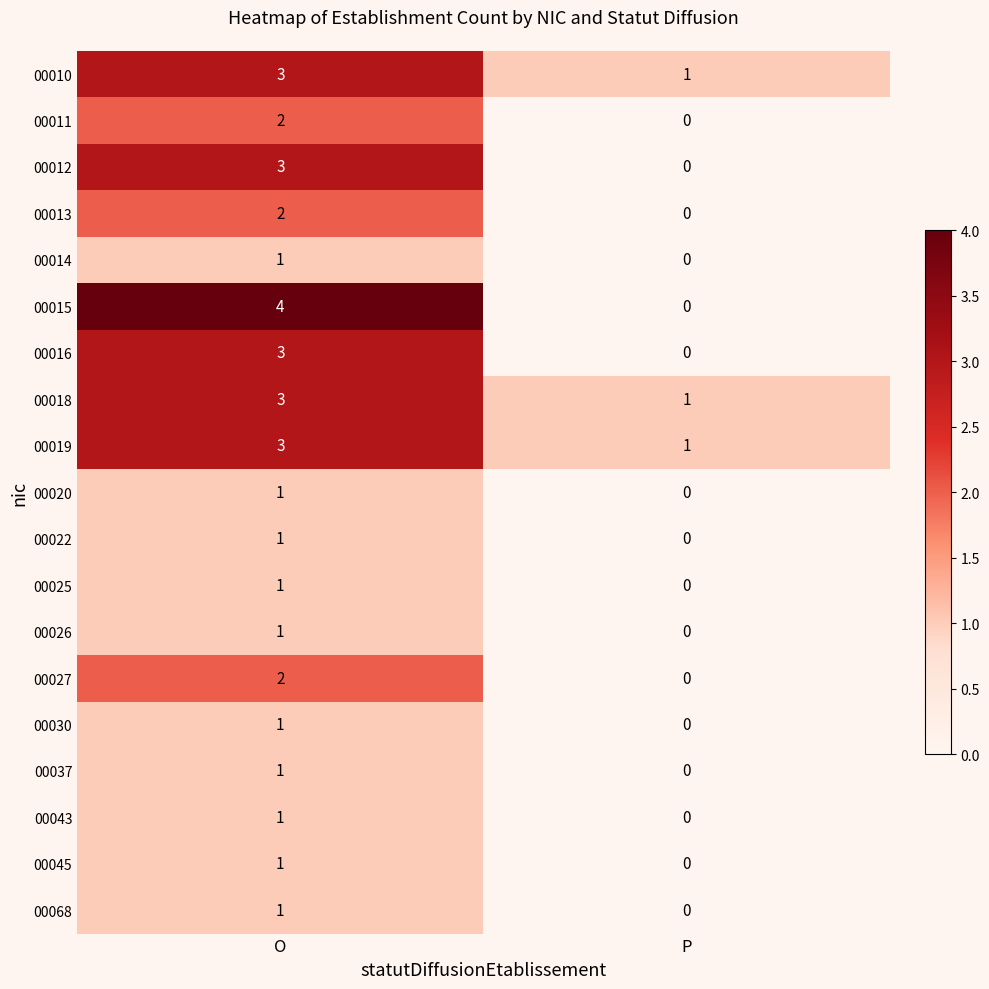

What is the difference between the highest and lowest values at O?

3